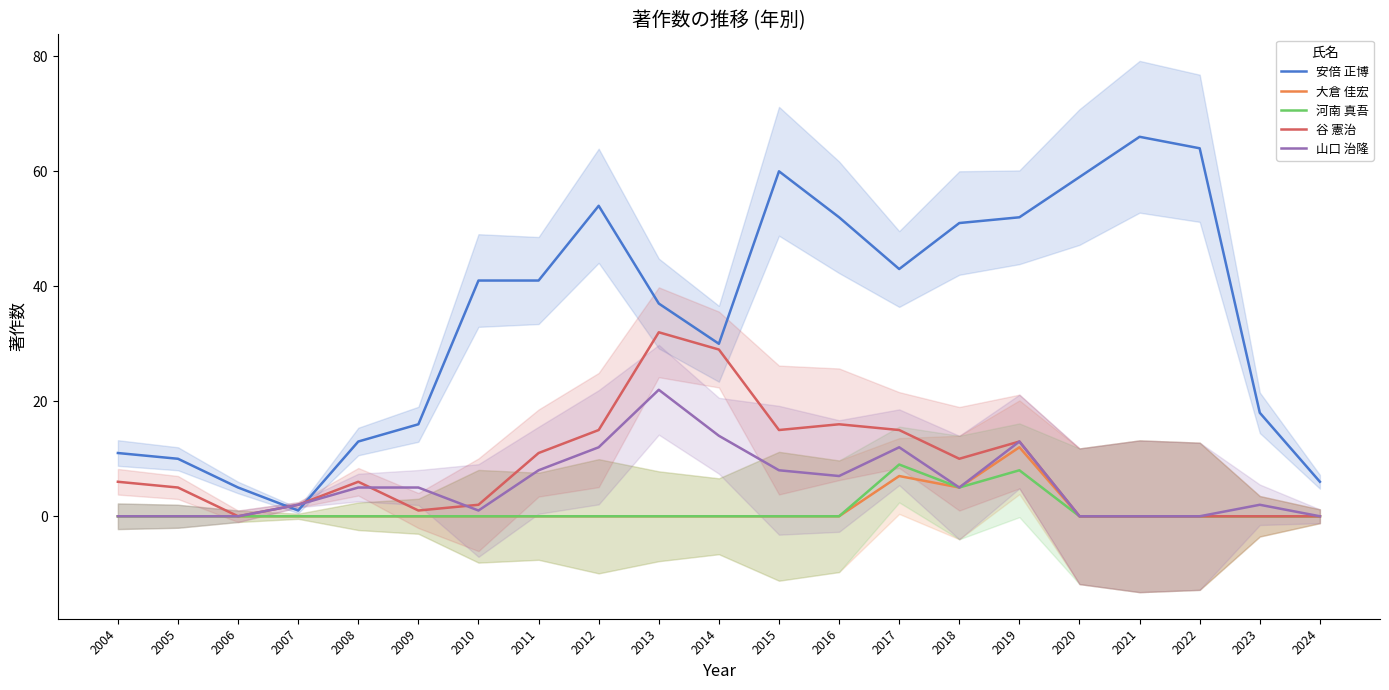

What is the value of the 安倍 正博 point at the 5th from the left?

13